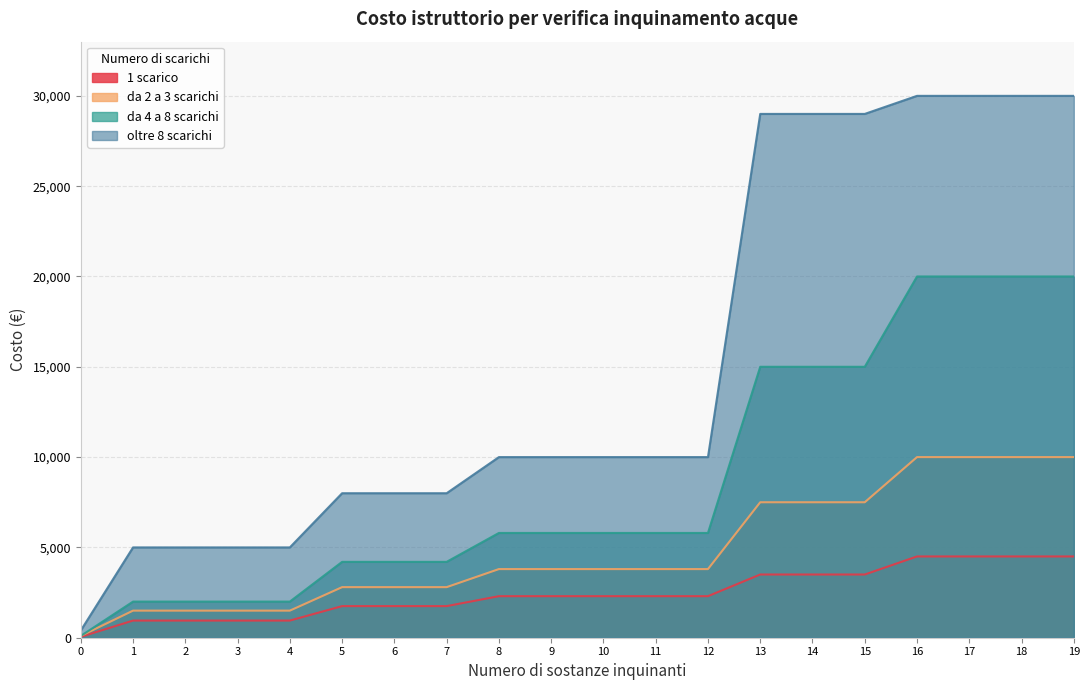

Is it true that da 2 a 3 scarichi equals 749 at 4?

False